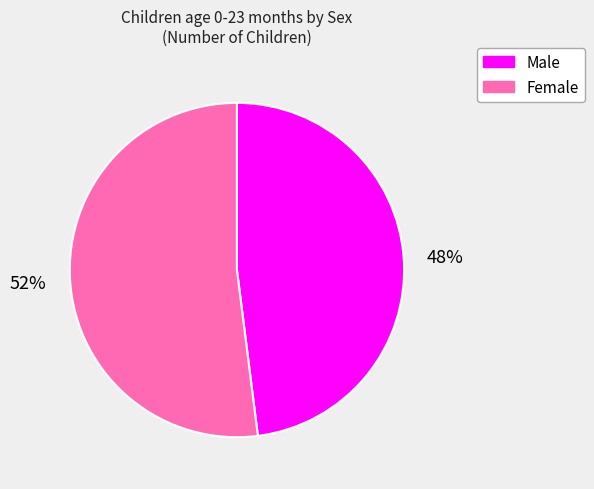

True or false: Male accounts for 48% of the total.

True